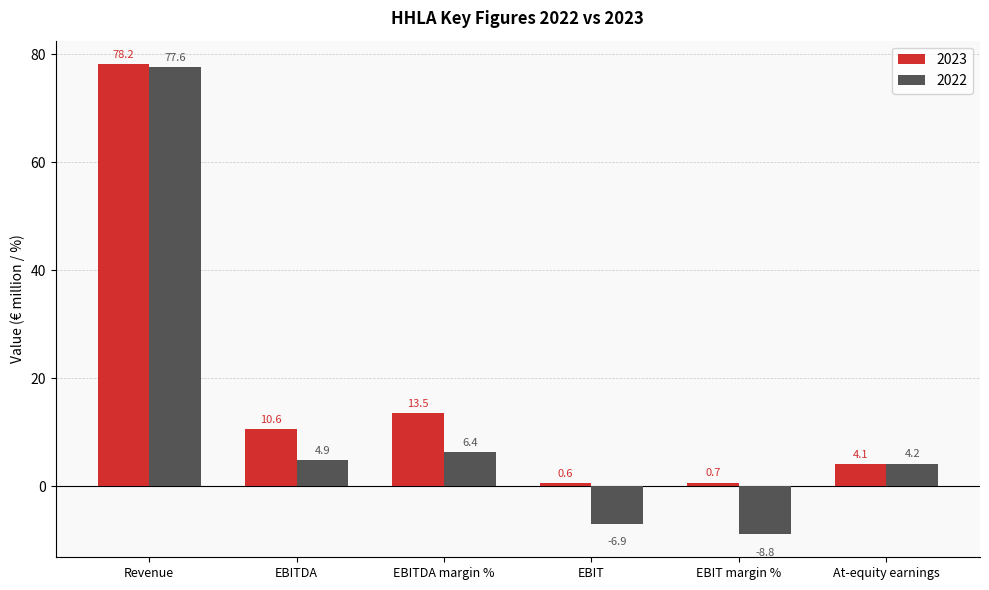

What position from the right is EBITDA margin %?

4